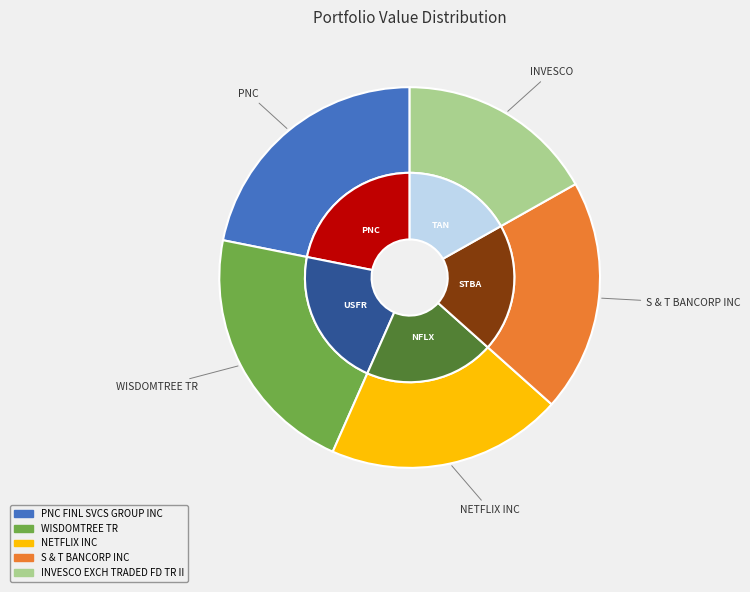

Between WISDOMTREE TR and NETFLIX INC, which is larger?

WISDOMTREE TR